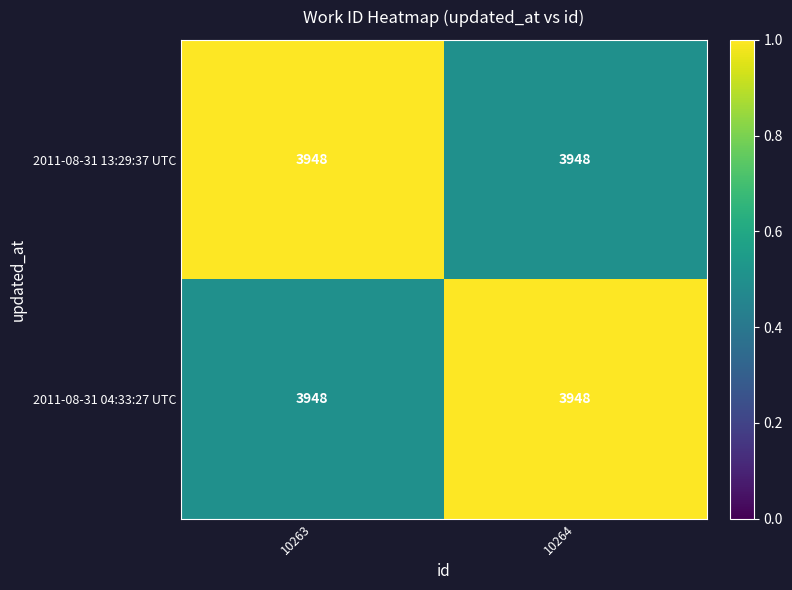

At which label is 2011-08-31 04:33:27 UTC closest to 0?

10263